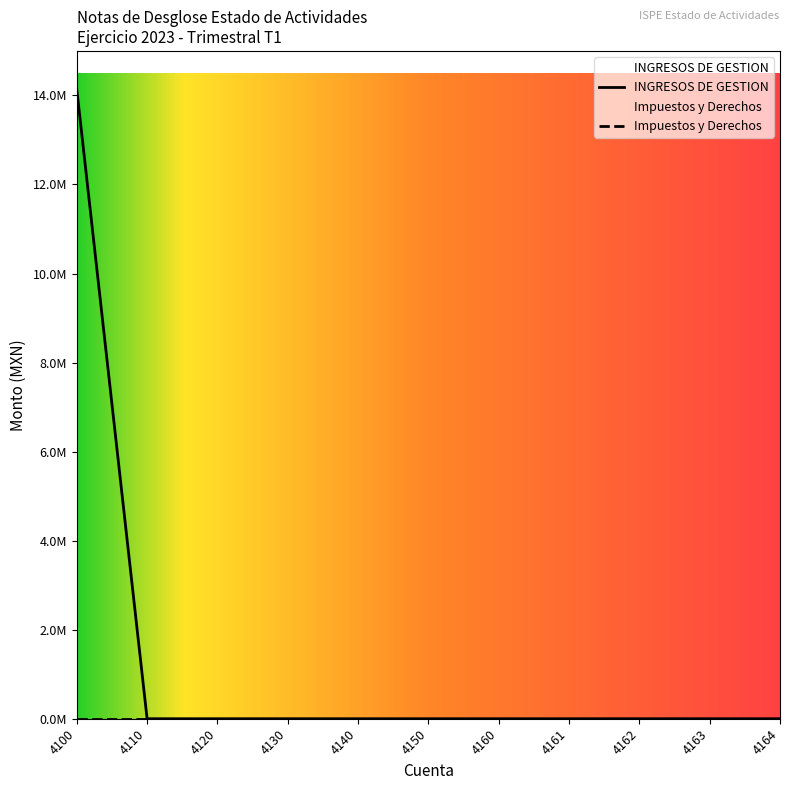

True or false: INGRESOS DE GESTION and Impuestos y Derechos cross at least once.

False